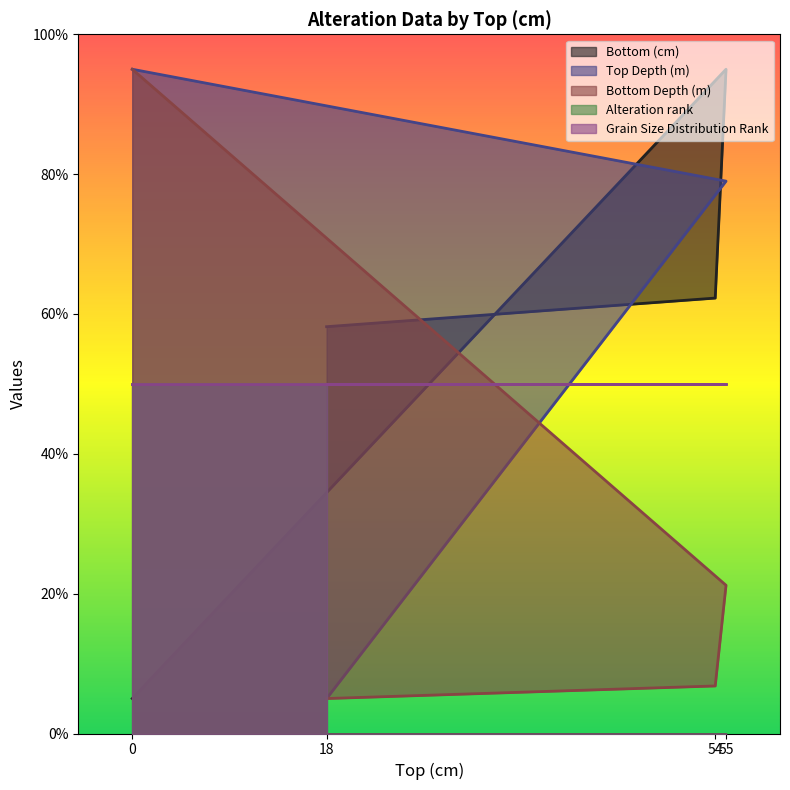

At how many categories does at least one series exceed 17?

4